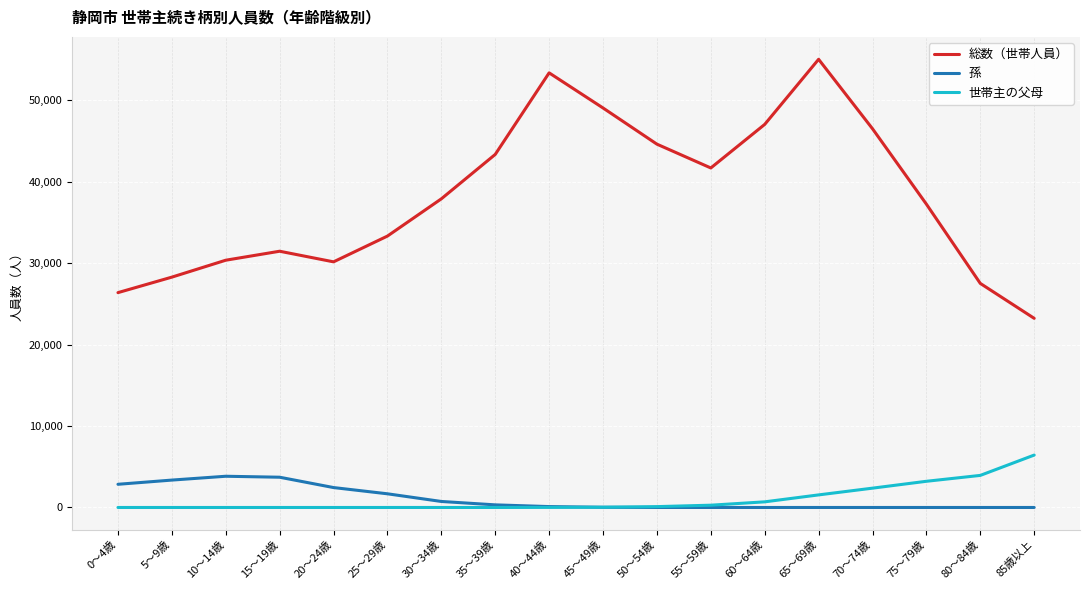

Rank the series by their maximum value, from highest to lowest.

総数（世帯人員）, 世帯主の父母, 孫